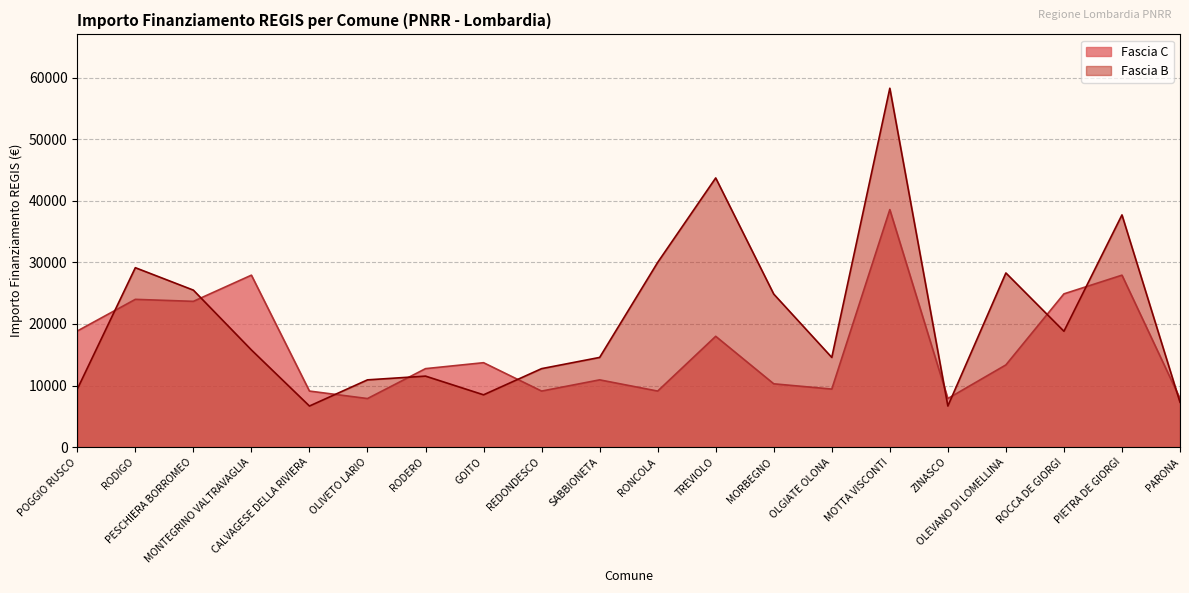

How many values in the Fascia B series exceed 15782?

9